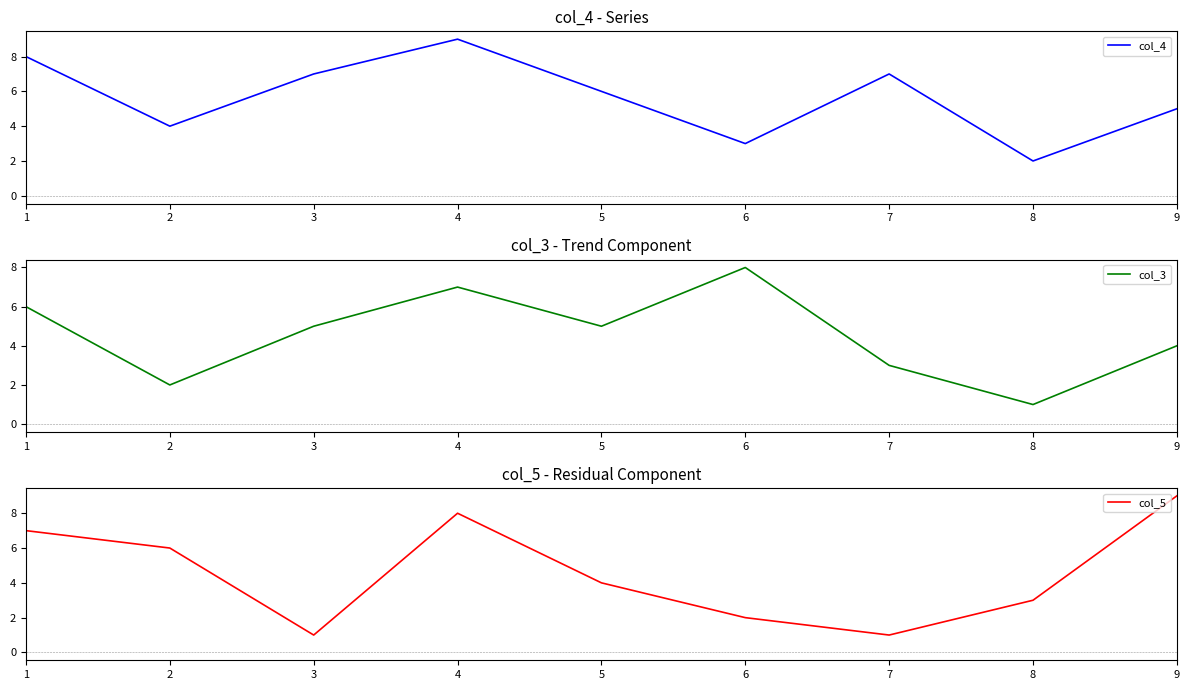

Where is col_3 nearest to the value 4?

9